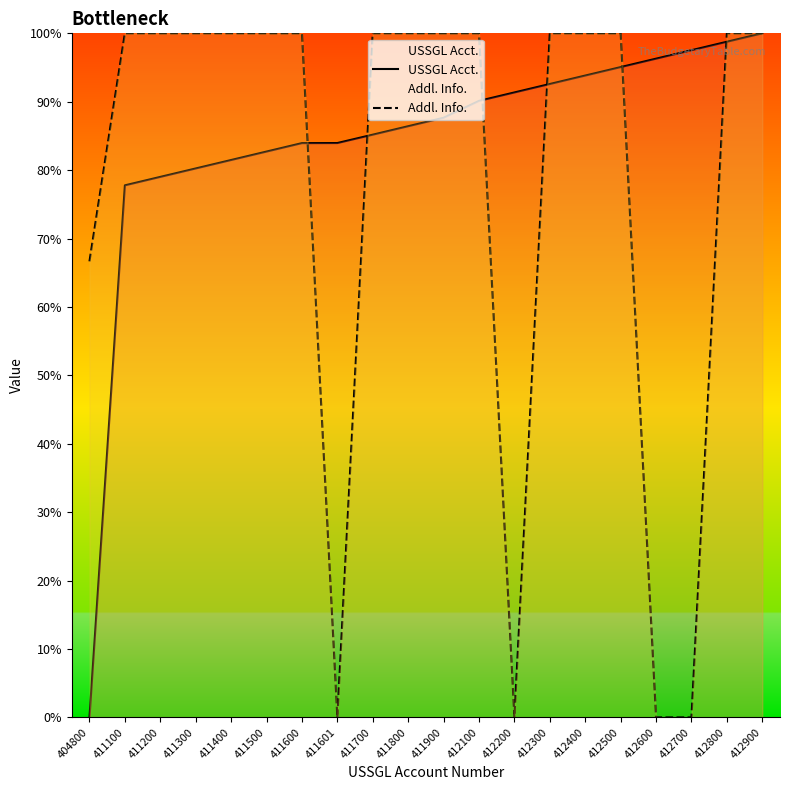

What is the sum of the USSGL Acct. values at 411200 and 412600?

175.3